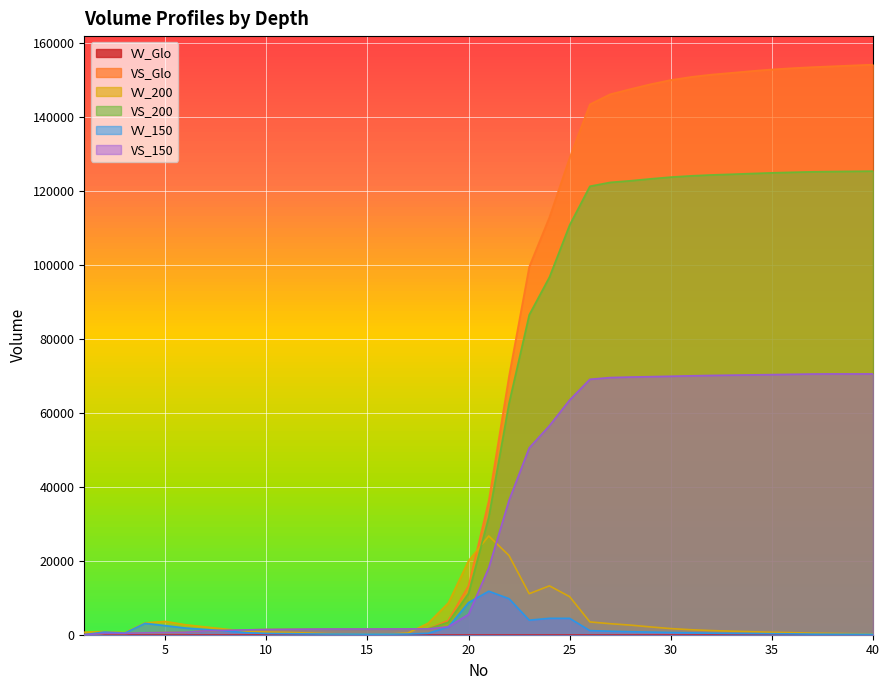

How many interior local peaks does the VS_200 series have?

2